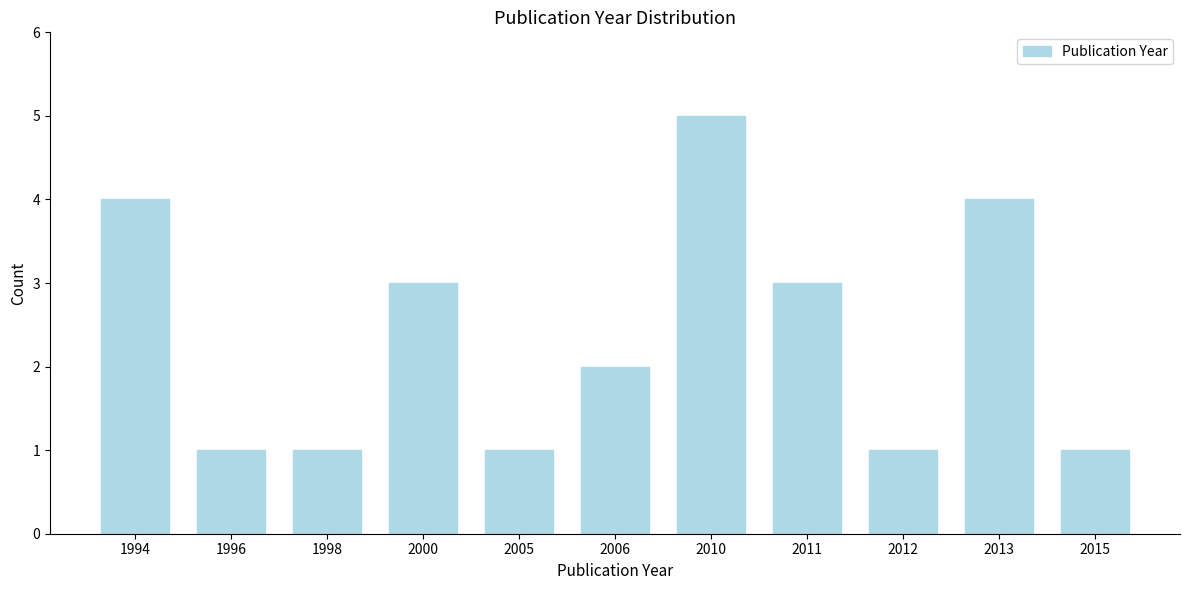

Reading left to right, transcribe all the data shown in this chart.

4	1	1	3	1	2	5	3	1	4	1